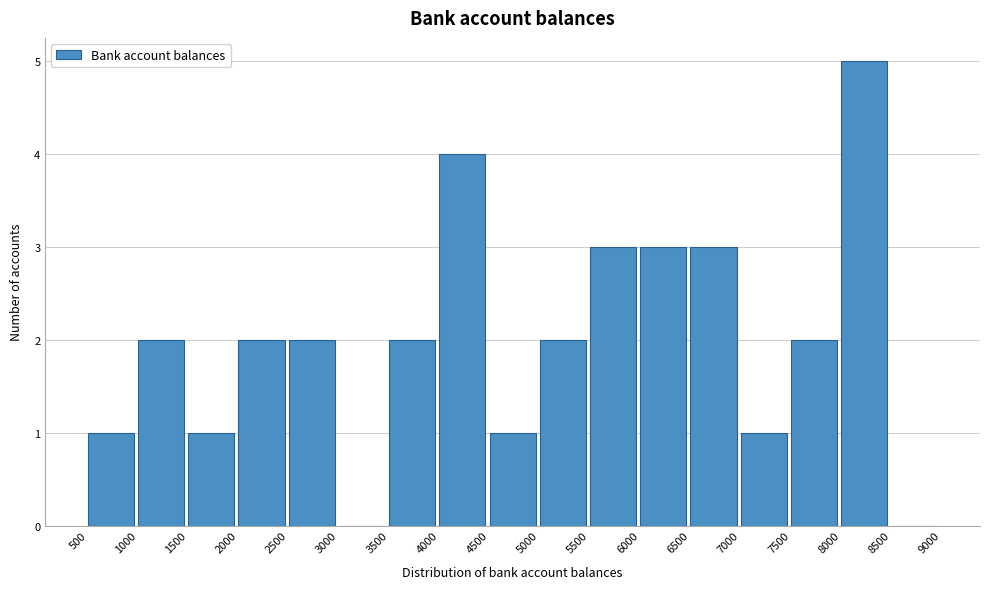

Over which range of the x-axis is the bar tallest?

8000 to 8500